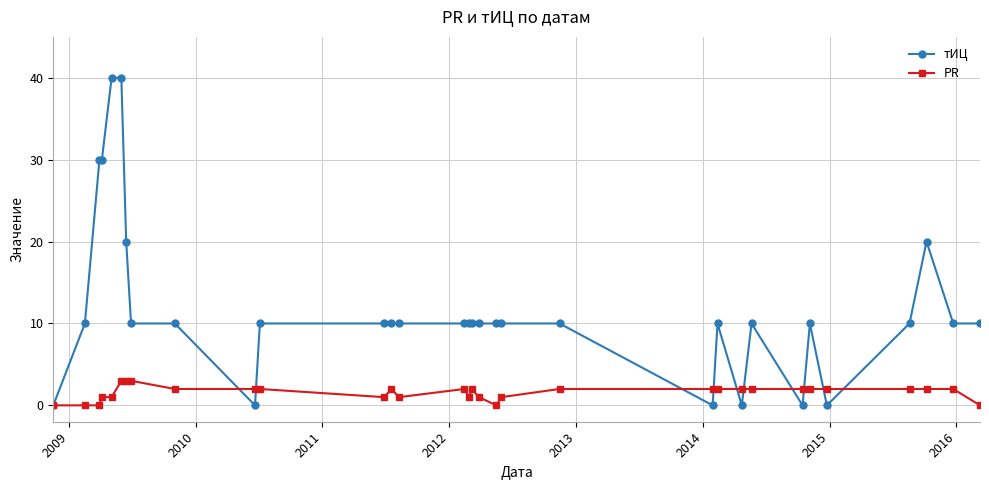

What is the greatest value displayed?

40